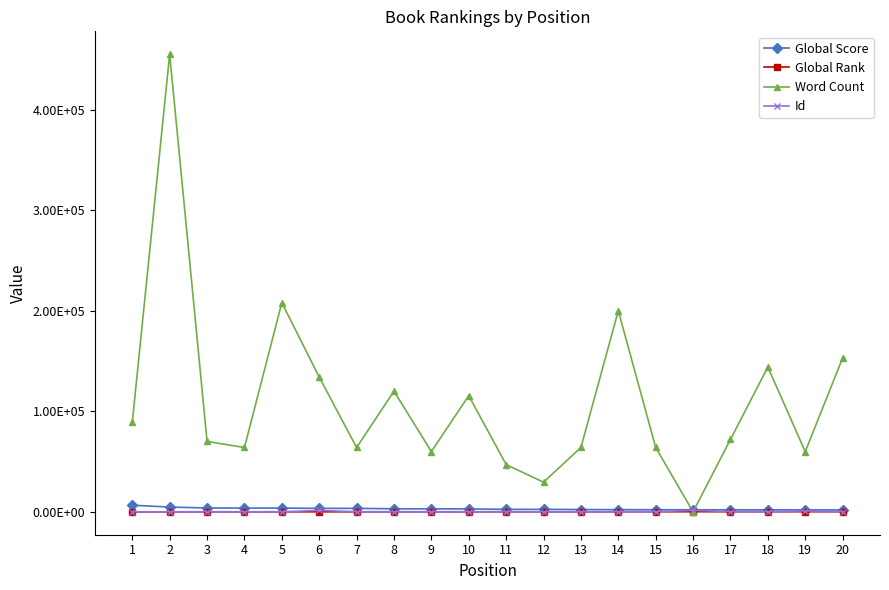

Which series changed the most between 5 and 16?

Word Count